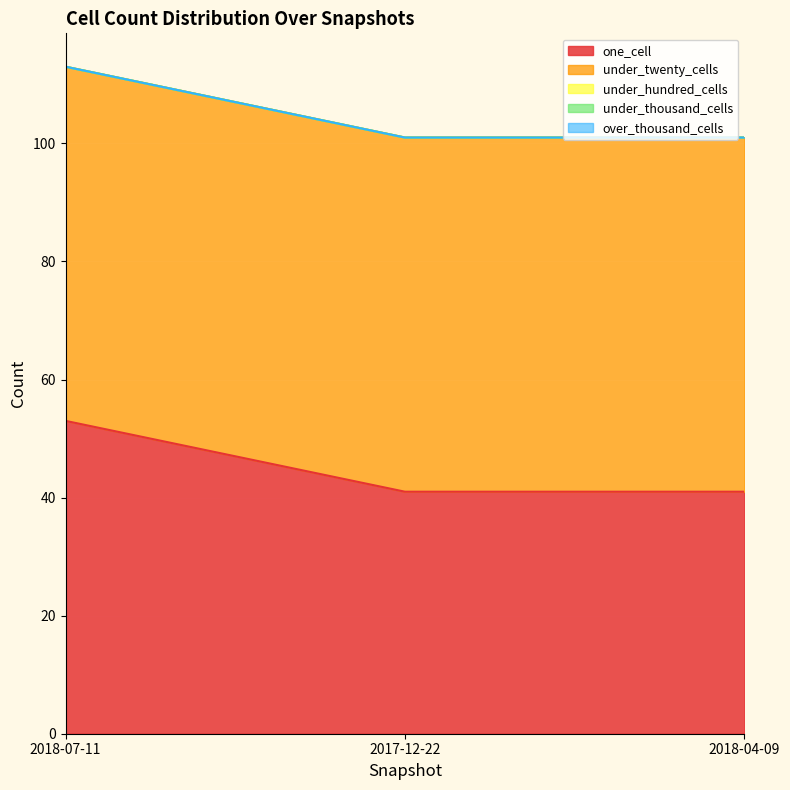

Which series has the largest total across all categories?

under_twenty_cells